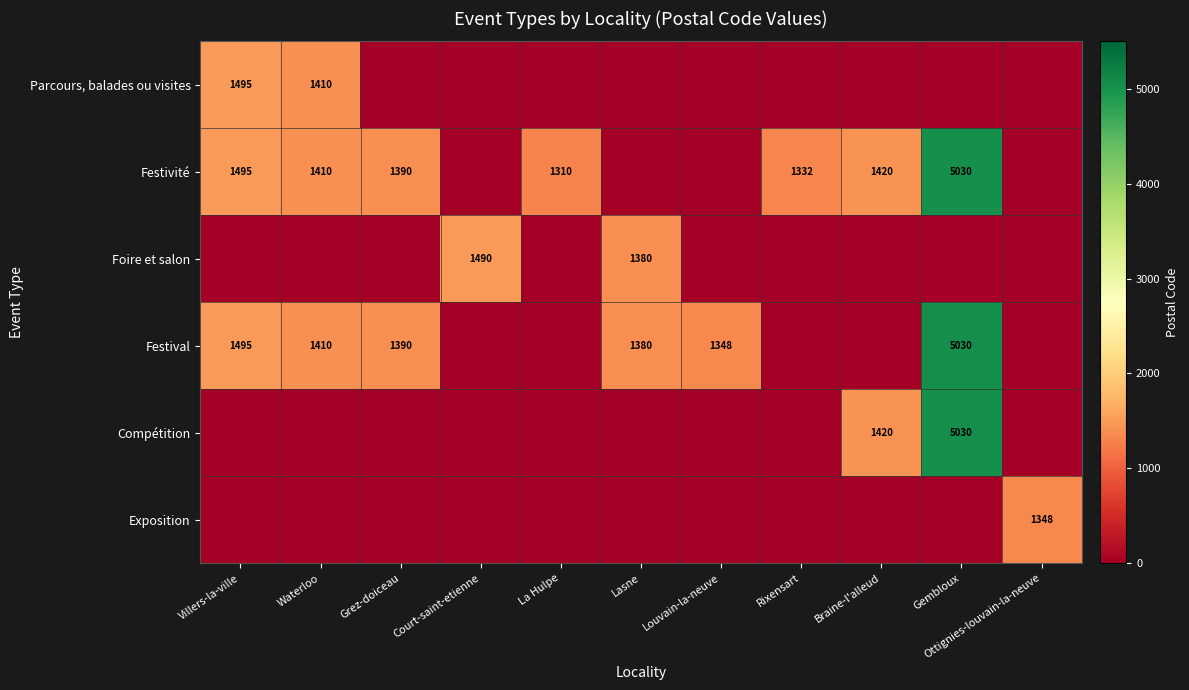

True or false: Festival has a value of 1390 at Grez-doiceau.

True